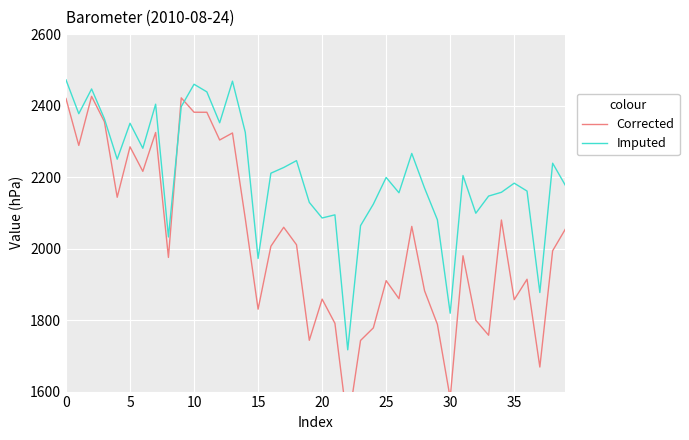

How many lines are shown in the chart?

2